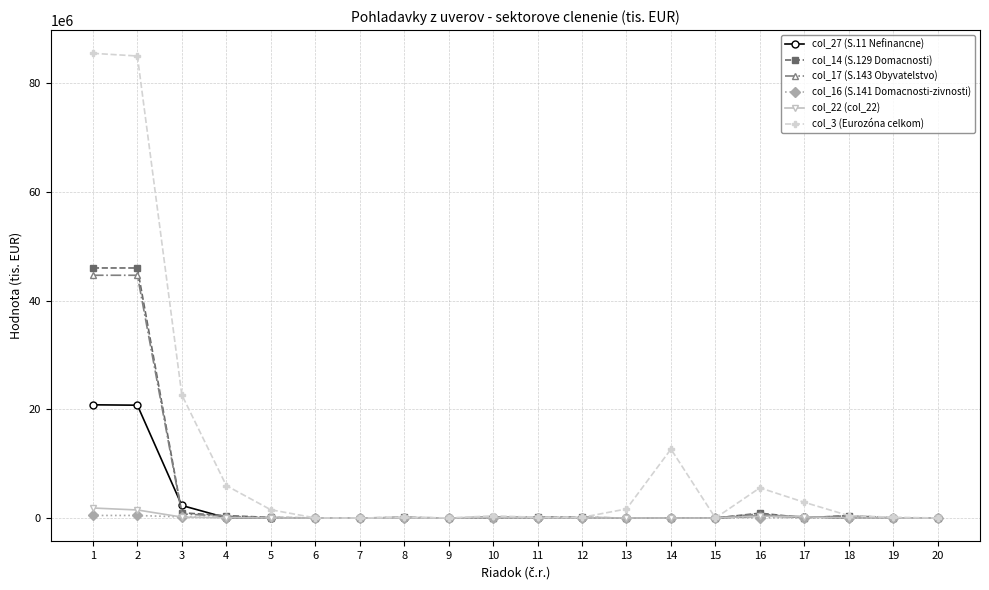

True or false: col_22 (col_22) has more than 0 points higher than both neighbors.

True